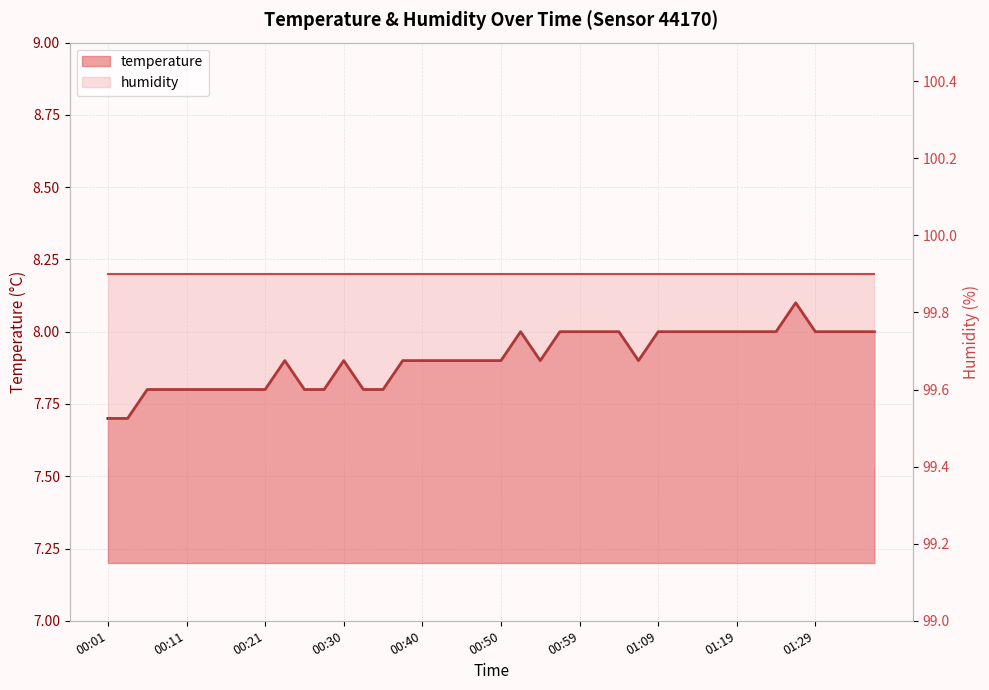

True or false: there are more than 0 points higher than both neighbors.

True